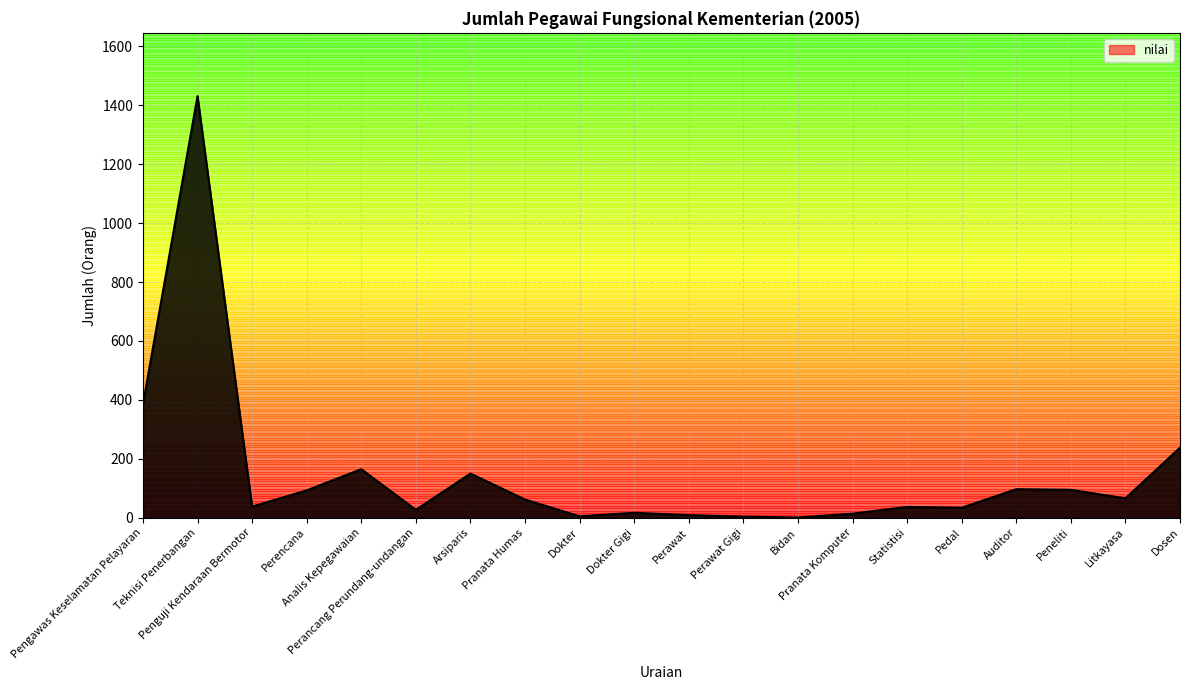

The chart shows a value of 211 at Arsiparis. True or false?

False